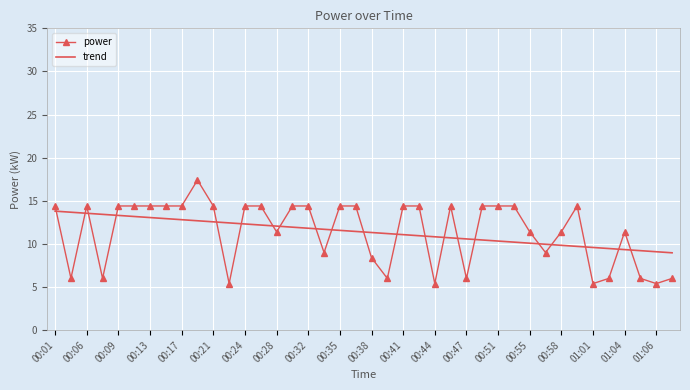

Which series has the largest range (max minus min)?

power